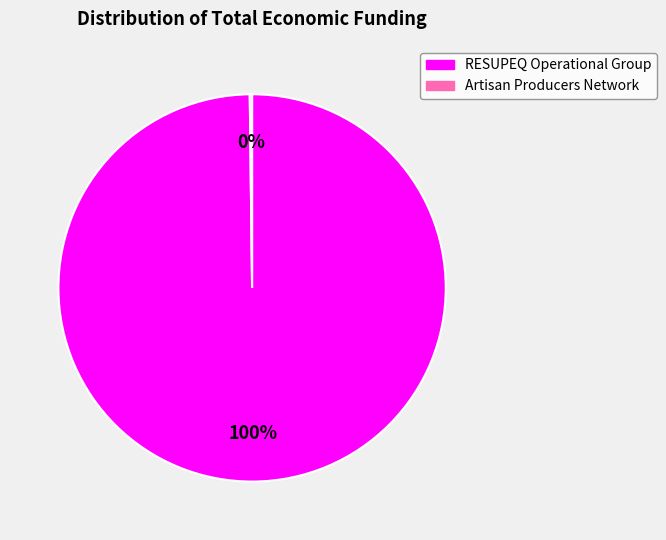

What percentage is the RESUPEQ Operational Group slice, to the nearest percent?

100%